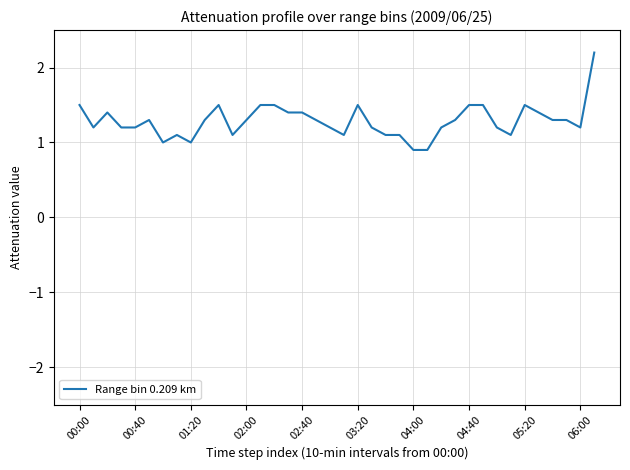

What is the greatest value displayed?

2.2